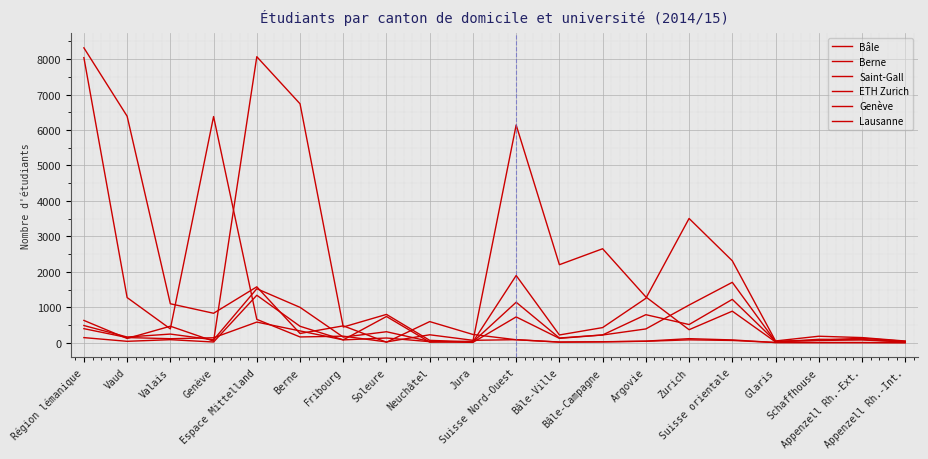

What is the label of the 10th point from the right?

Suisse Nord-Ouest